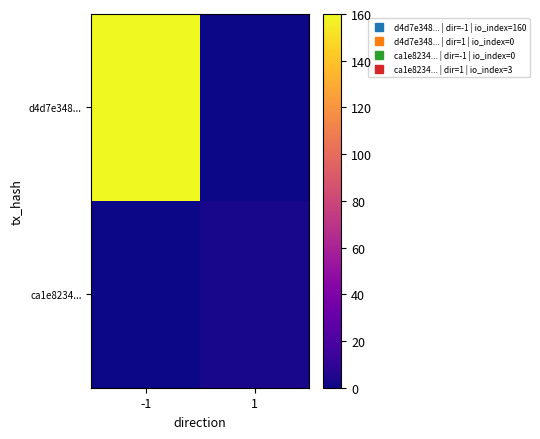

At how many categories does at least one series exceed 106?

1